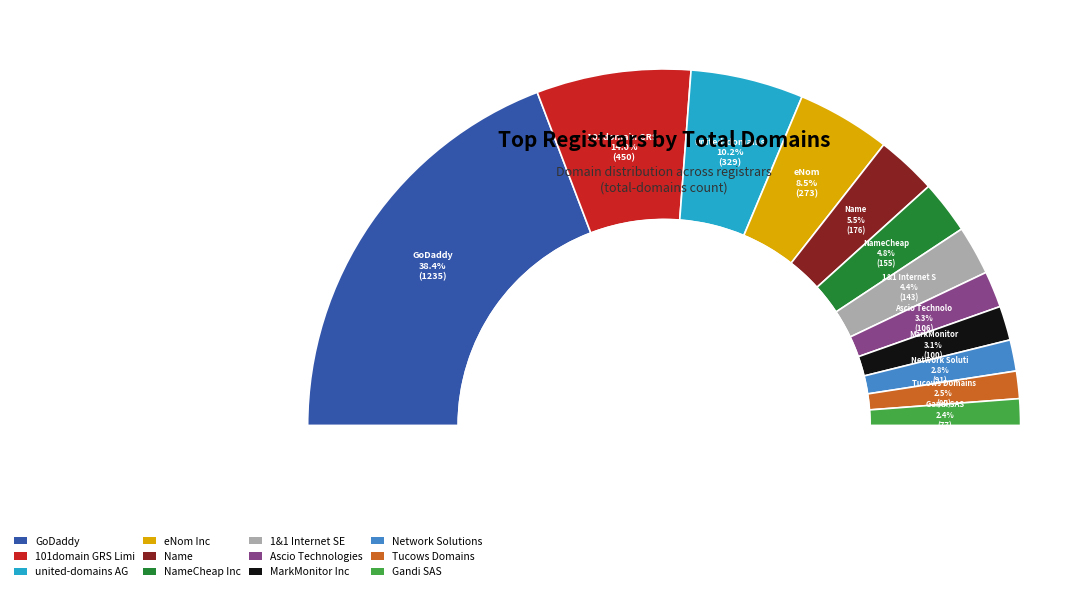

What is the ratio of the value at Ascio Technologies to the value at NameCheap Inc.?

0.7